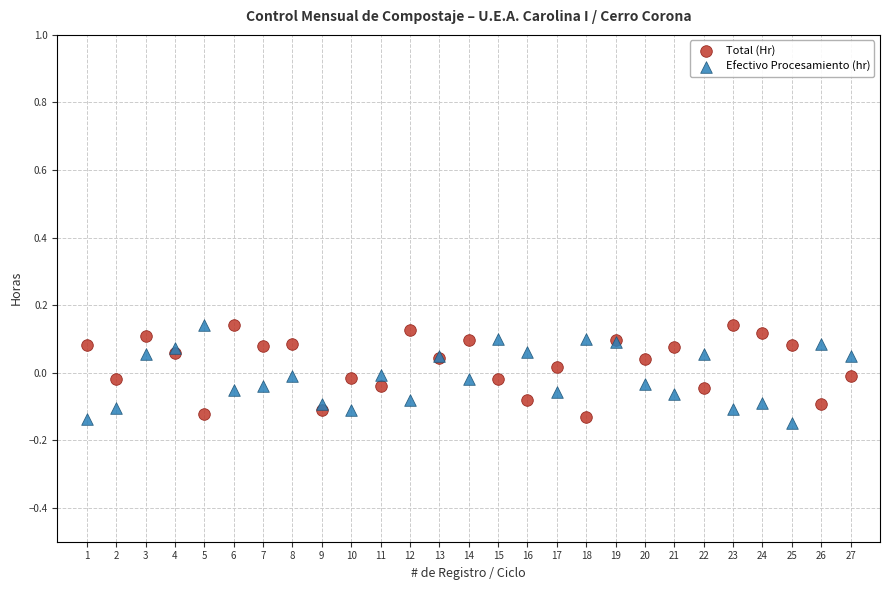

What are all the series names shown in the legend?

Total (Hr), Efectivo Procesamiento (hr)